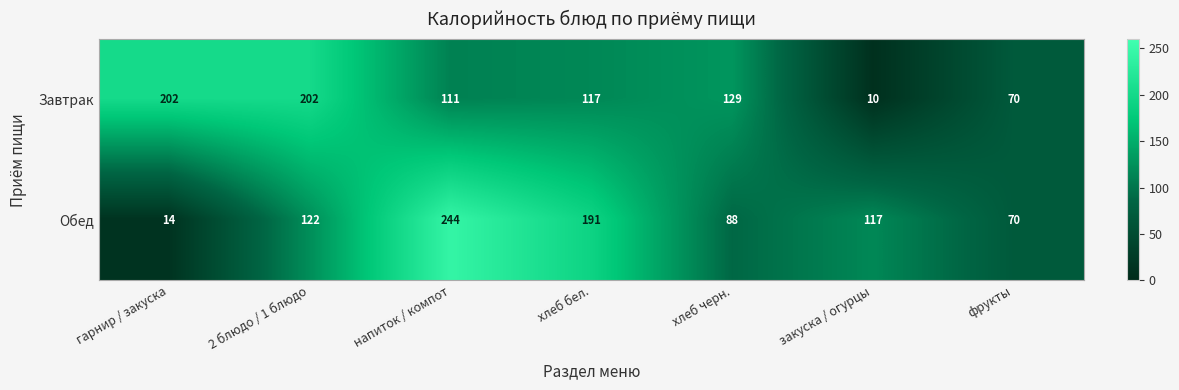

List the series in order of their overall mean, highest first.

Обед, Завтрак